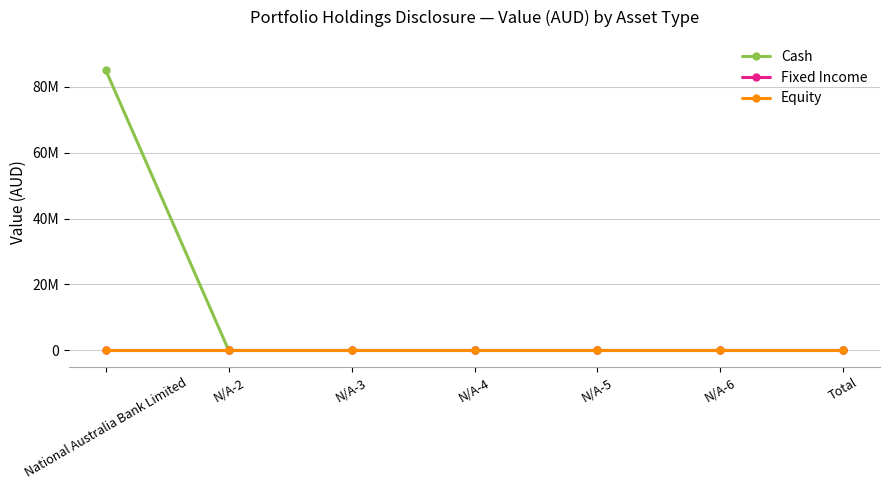

Is this an area chart (filled region under the line)?

No